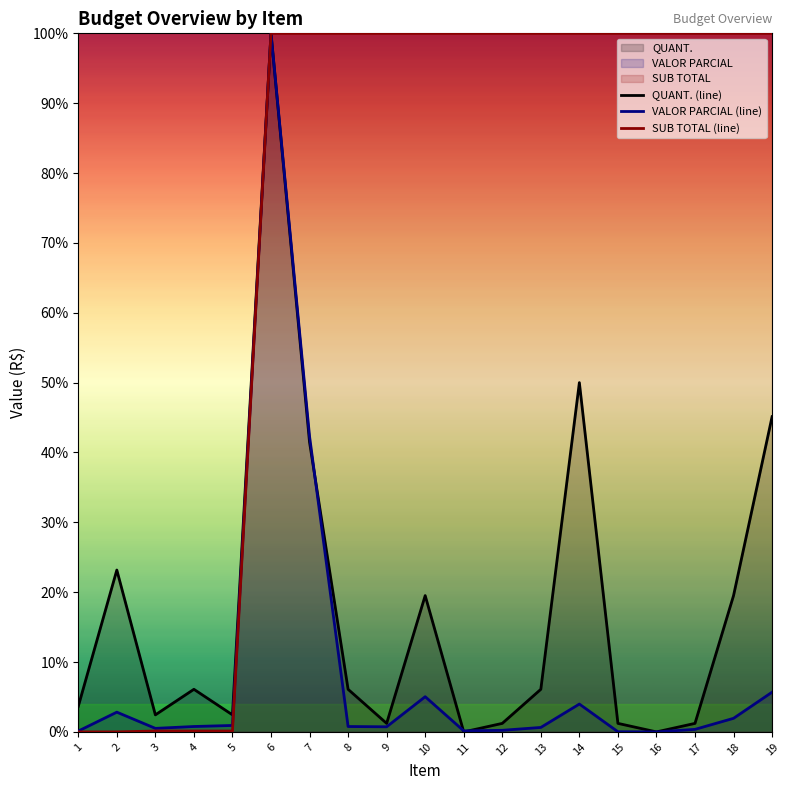

Where is VALOR PARCIAL (line) nearest to the value 50?

7